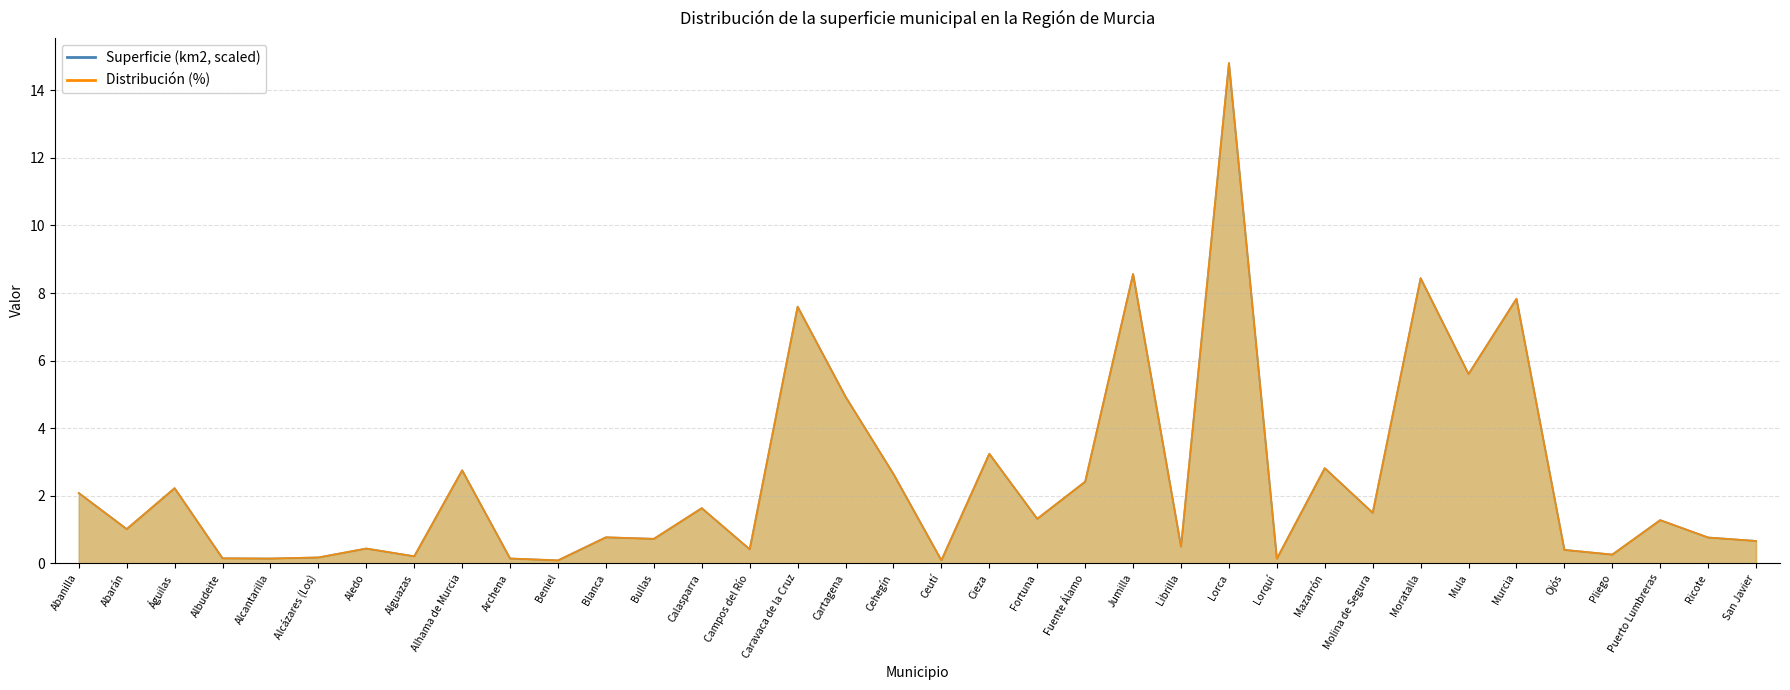

Rank the categories by Distribución (%) value from highest to lowest.

Lorca, Jumilla, Moratalla, Murcia, Caravaca de la Cruz, Mula, Cartagena, Cieza, Mazarrón, Alhama de Murcia, Cehegín, Fuente Álamo, Águilas, Abanilla, Calasparra, Molina de Segura, Fortuna, Puerto Lumbreras, Abarán, Blanca, Ricote, Bullas, San Javier, Librilla, Aledo, Campos del Río, Ojós, Pliego, Alguazas, Alcázares (Los), Albudeite, Archena, Alcantarilla, Lorquí, Ceutí, Beniel